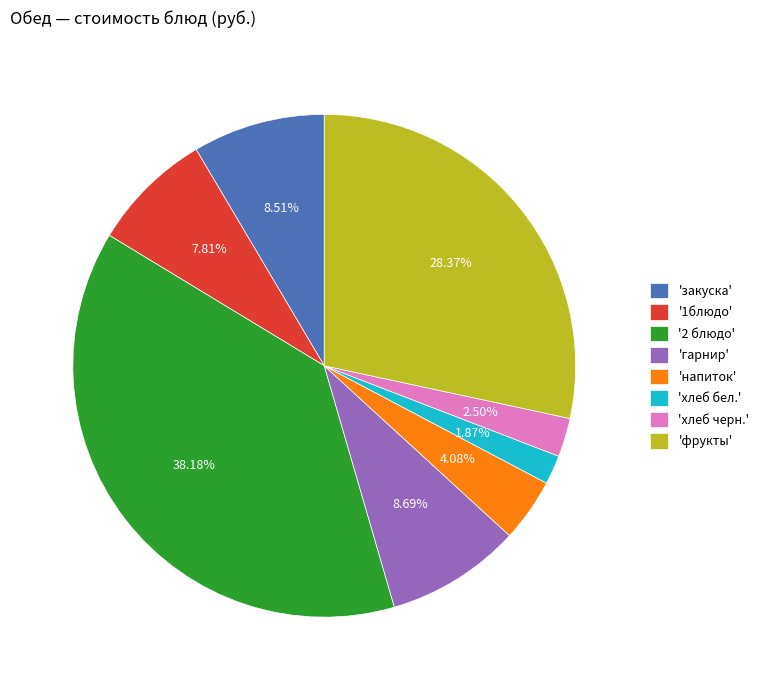

Combined, do '2 блюдо' and 'гарнир' account for over 50%?

No